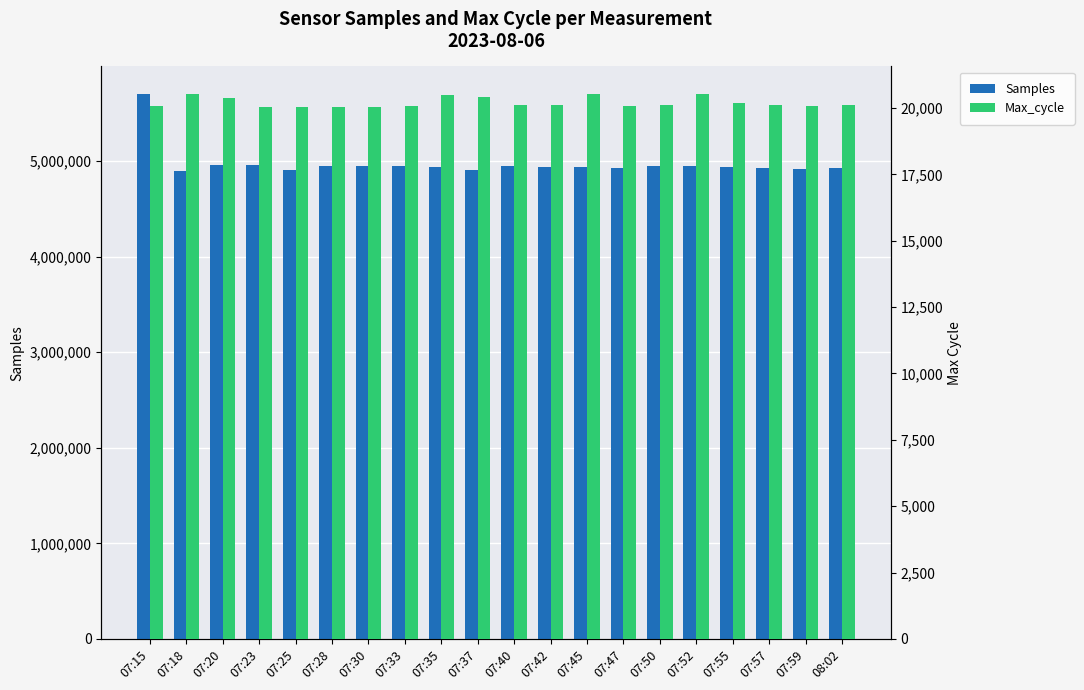

What is the label of the 16th bar from the right?

07:25